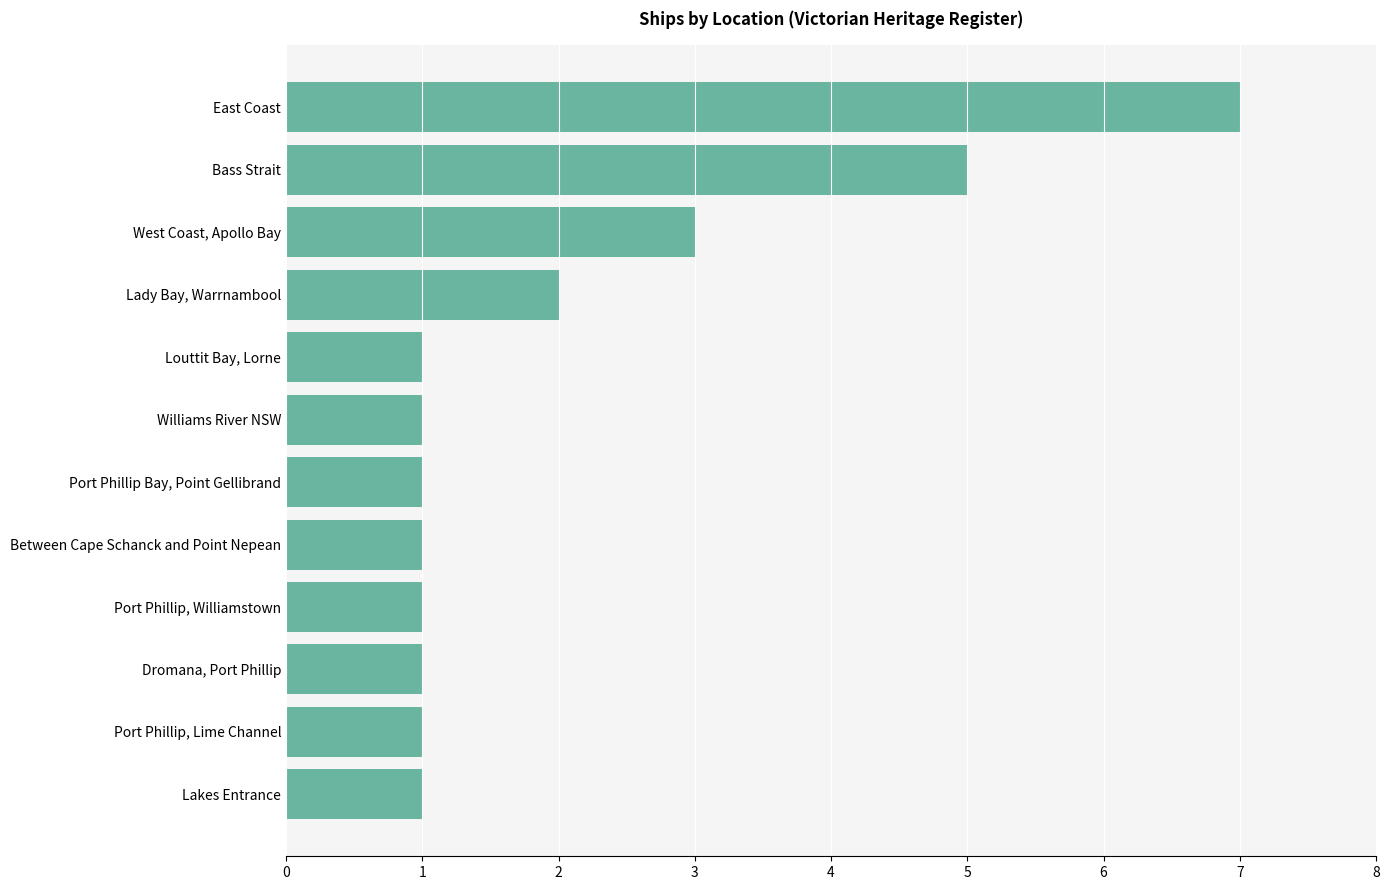

The chart shows a value of 1 at Between Cape Schanck and Point Nepean. True or false?

True